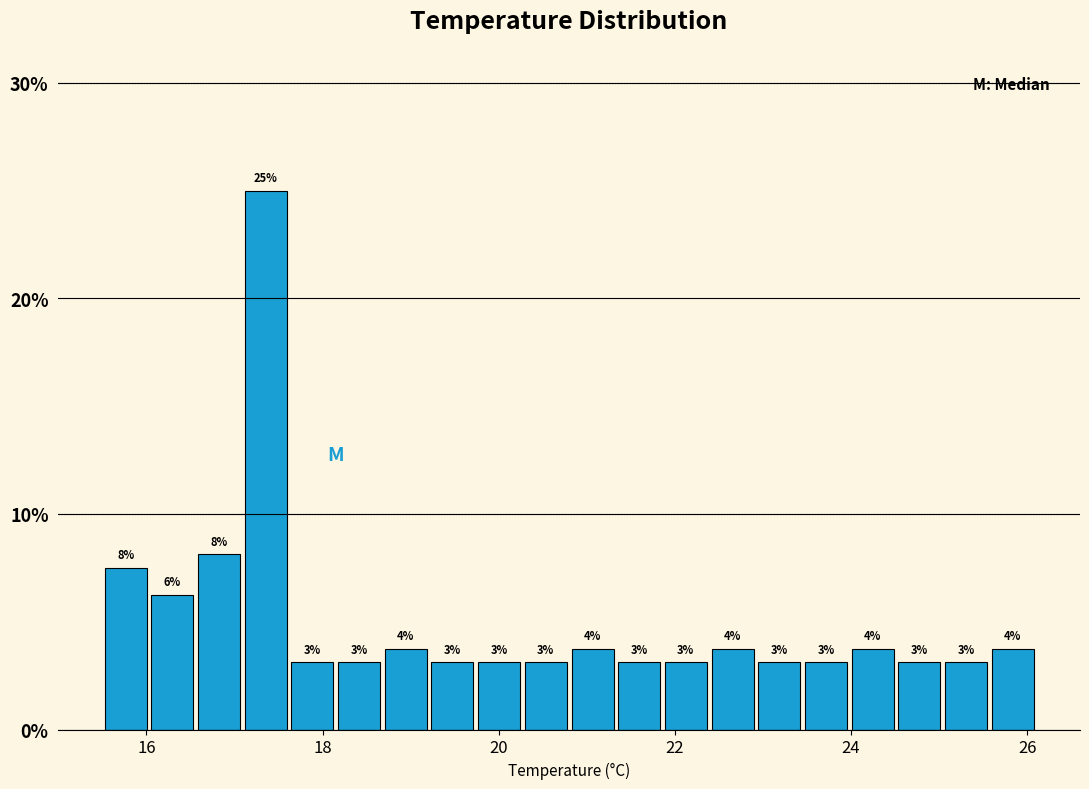

Around what value on the x-axis is the tallest bar? Give the approximate position of its centre, as read against the axis.

17.4